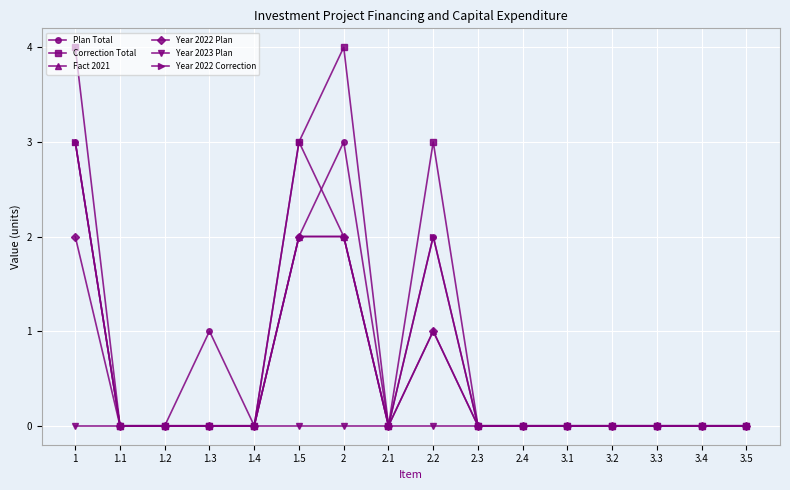

Which series has the largest total across all categories?

Correction Total